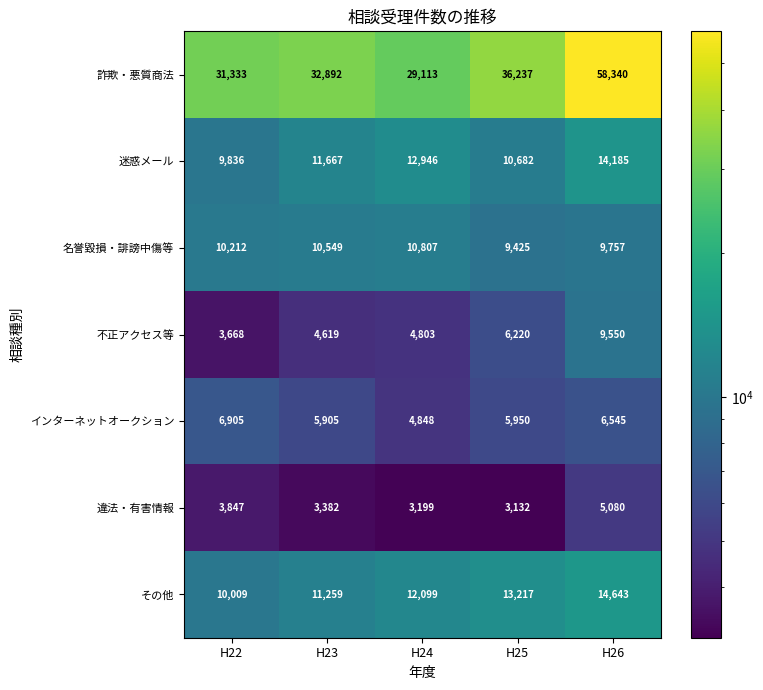

The value of その他 at H26 is 14643. True or false?

True